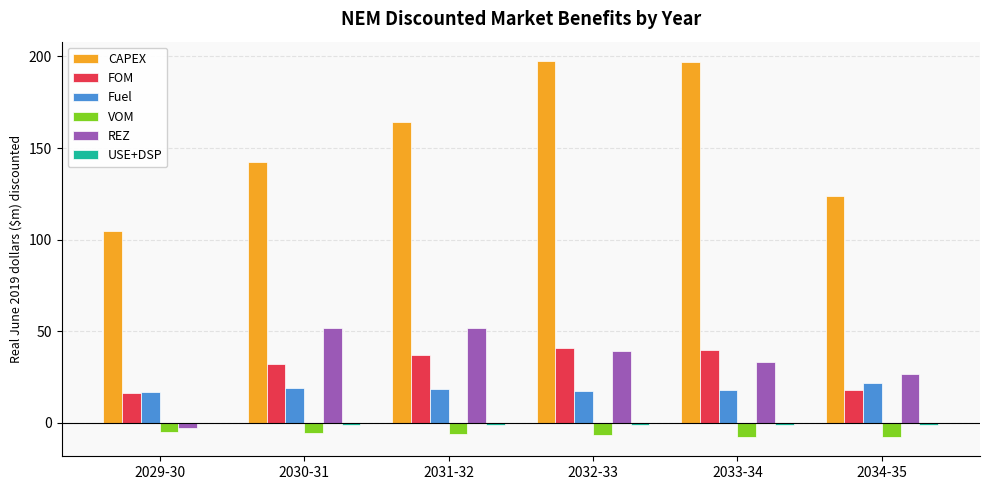

What is the highest value of the VOM series?

-4.9